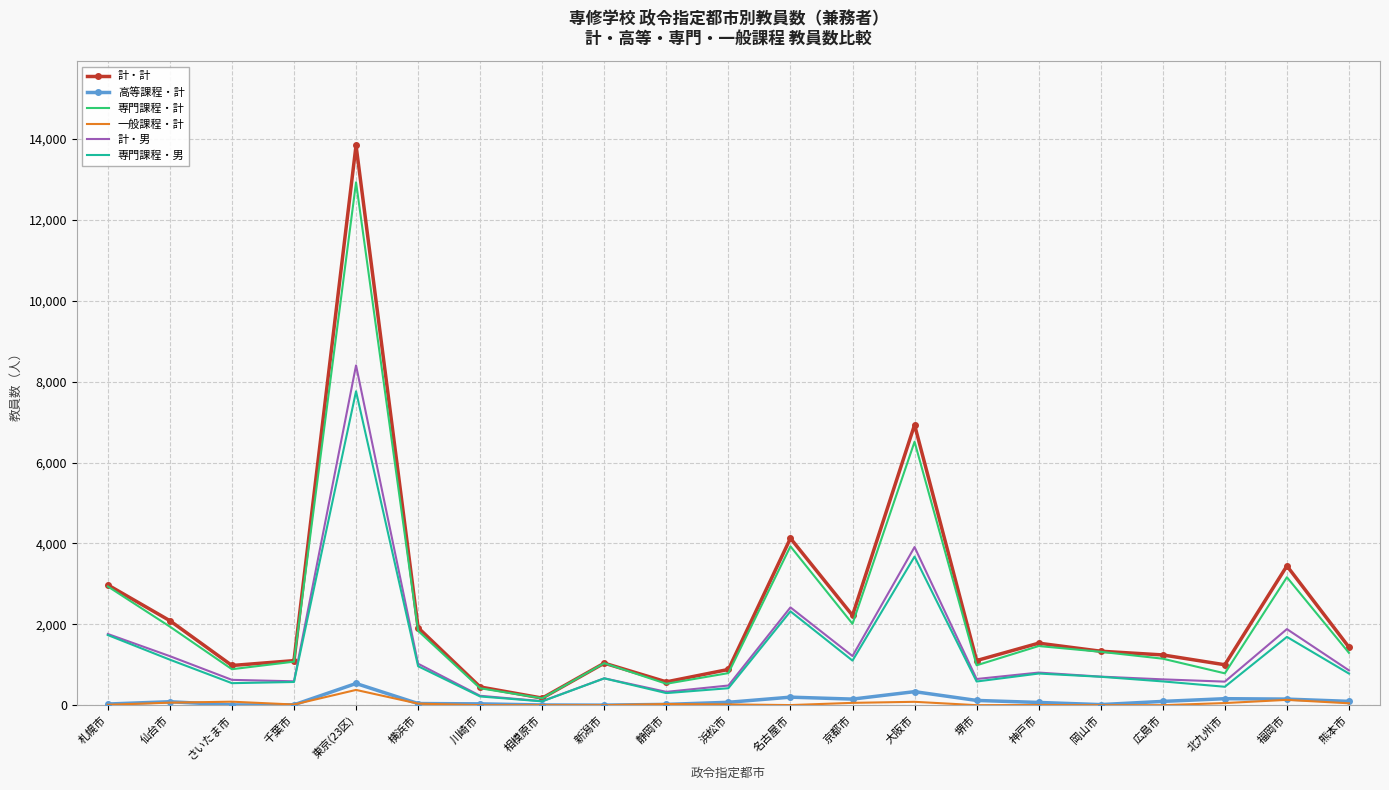

What position from the right is 岡山市?

5